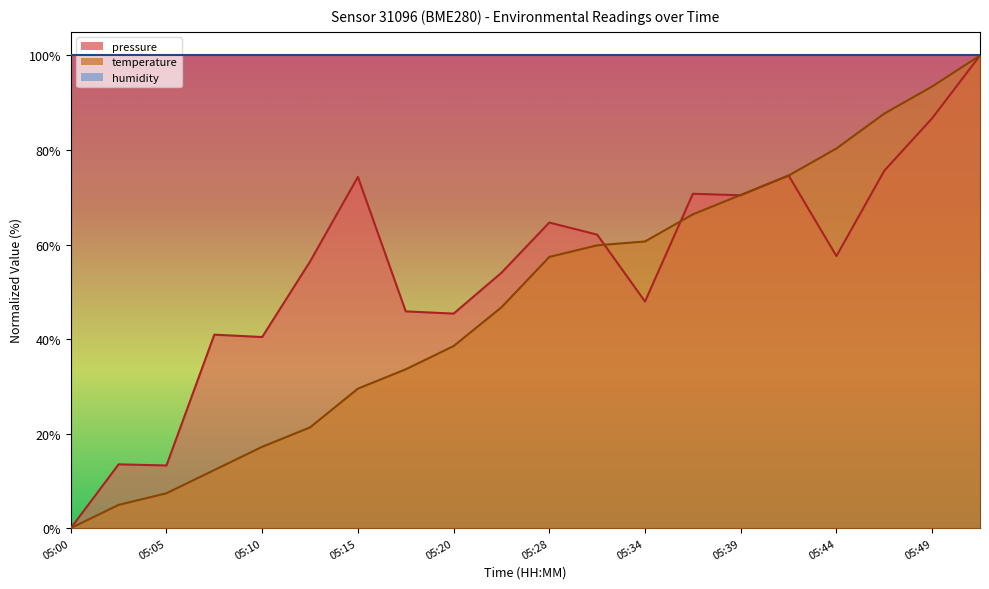

How many values in the temperature series exceed 57?

10